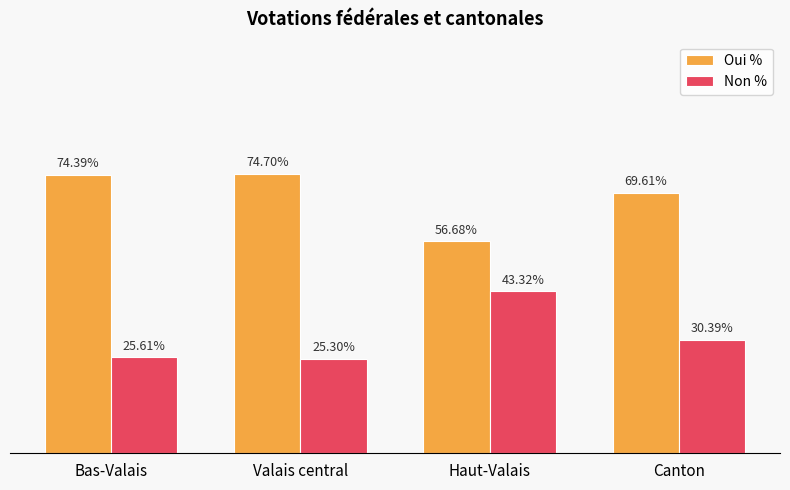

Which category has the lowest value in the Oui % series?

Haut-Valais